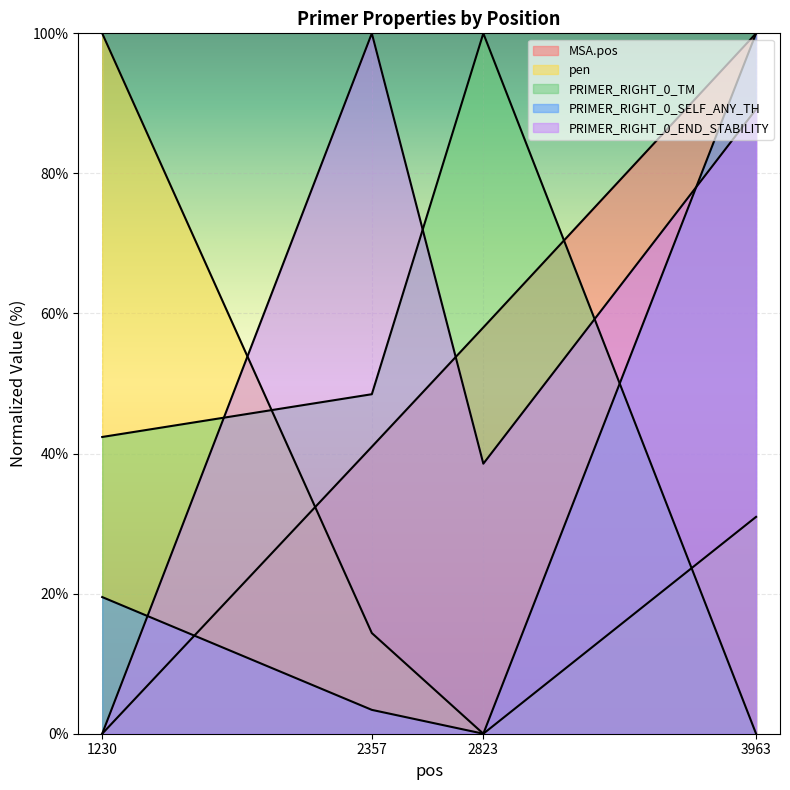

Which series has the largest total across all categories?

PRIMER_RIGHT_0_END_STABILITY